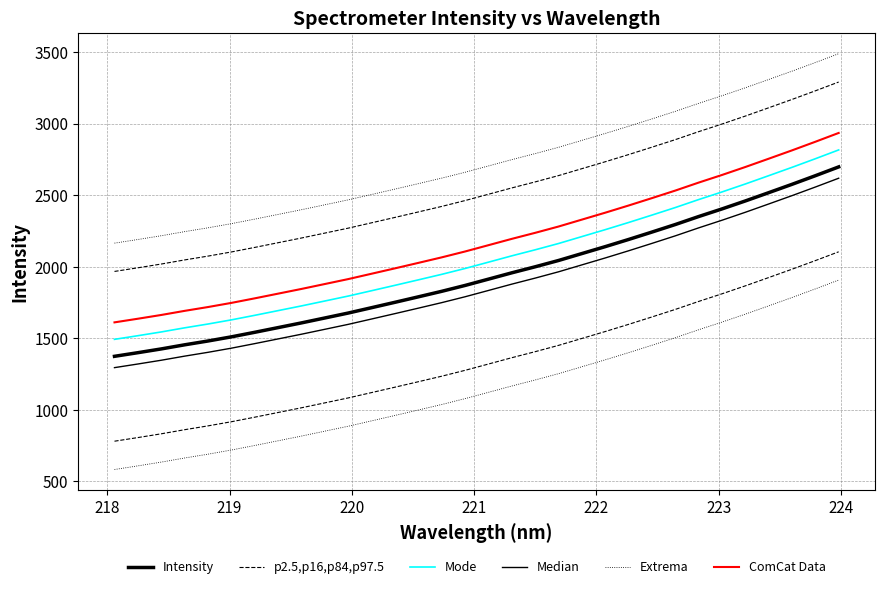

How many categories are shown in the chart?

32